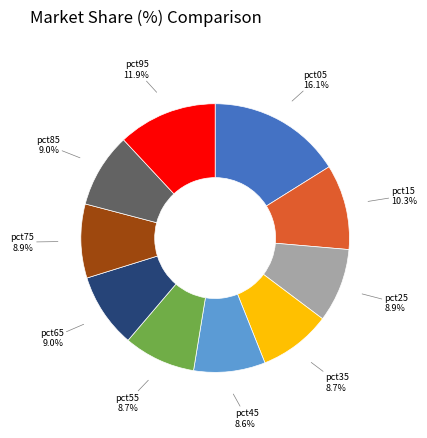

Does pct35 account for over 50% of the chart?

No